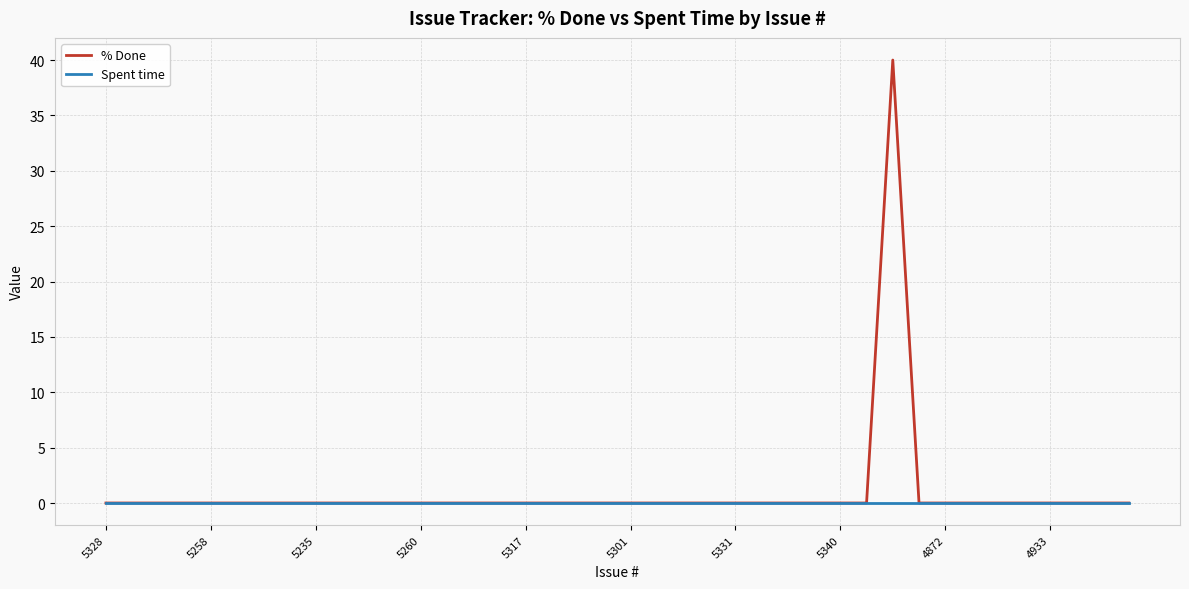

What is the highest value of the % Done series?

40